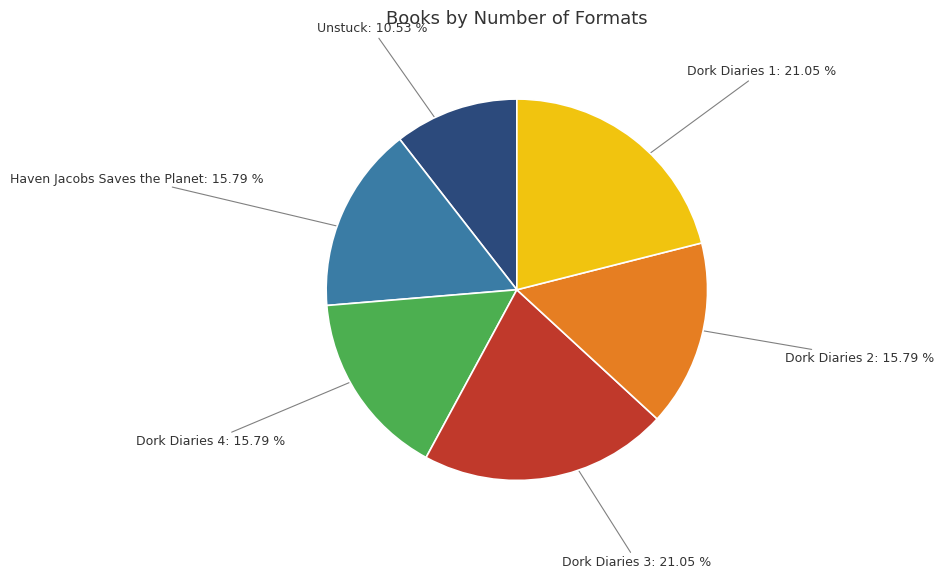

Does Unstuck account for over 50% of the chart?

No